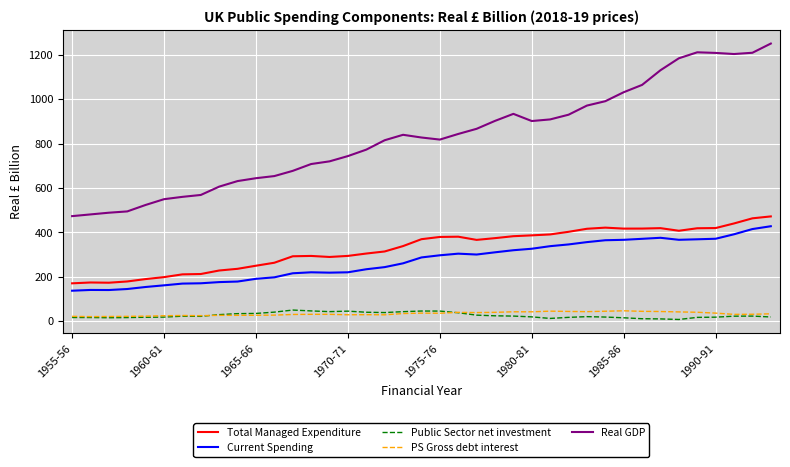

What is the sum of all PS Gross debt interest values?

1309.8